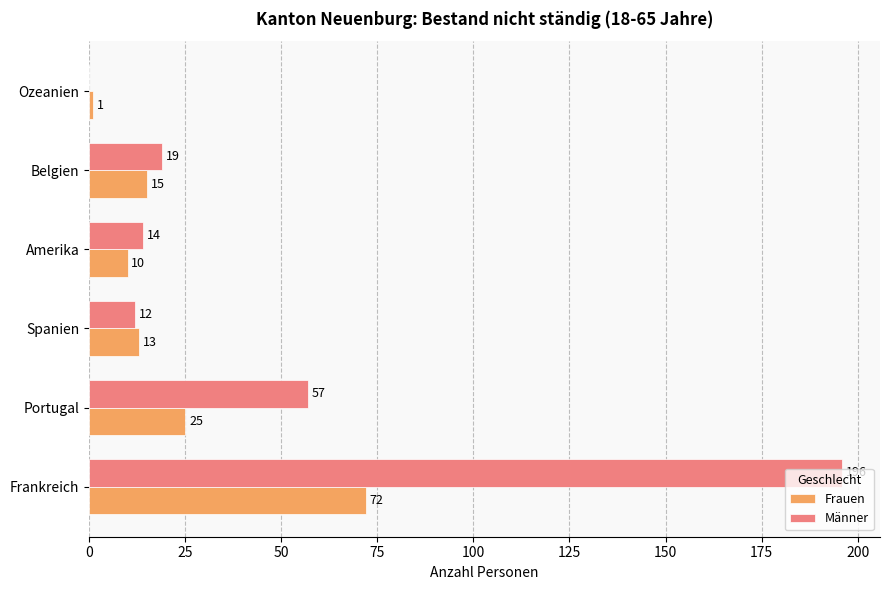

At which category is the sum across all series the highest?

Frankreich